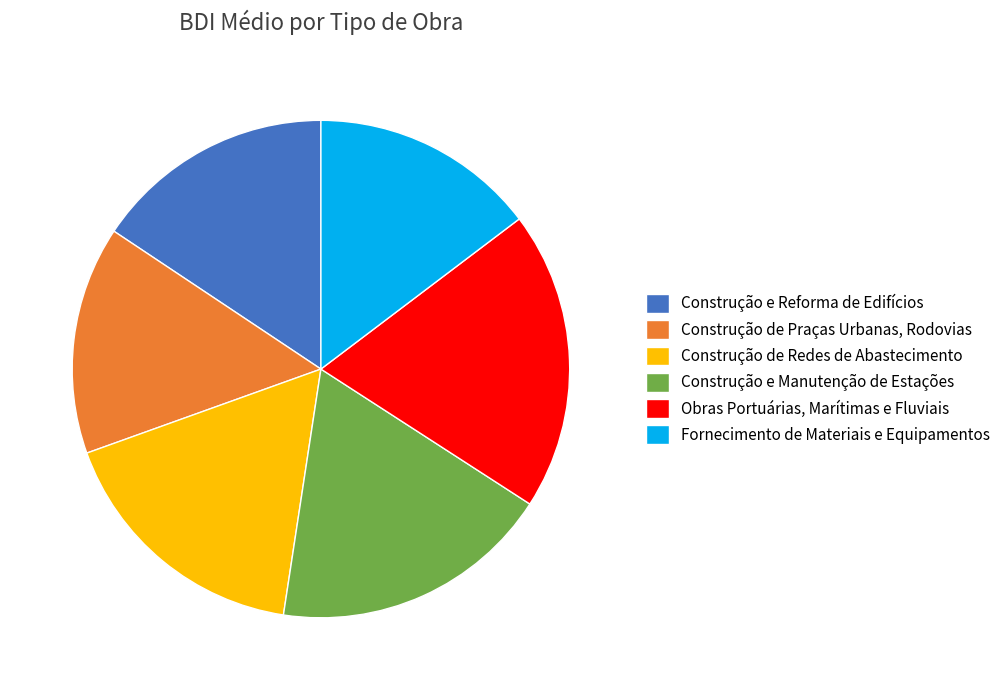

Count the number of slices in the pie.

6